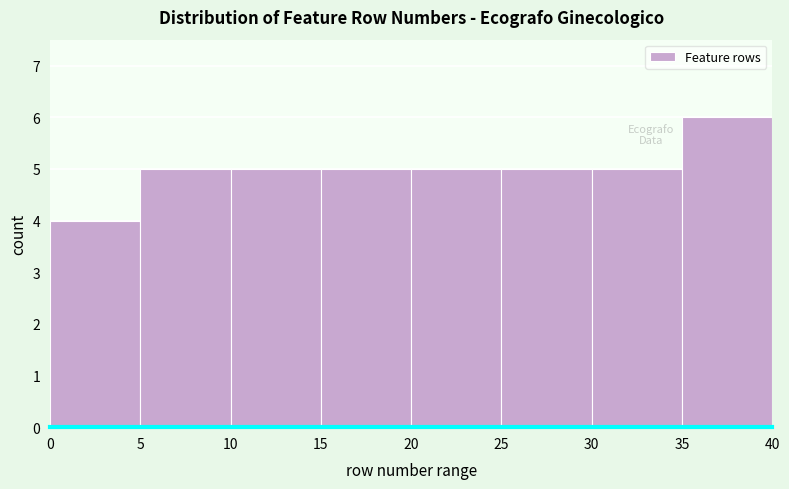

Reading left to right, list every bar in this chart as the range it spans on the x-axis followed by its height. The values are not printed on the chart, so give them approximately, as read against the axis.

0 to 5: 4
5 to 10: 5
10 to 15: 5
15 to 20: 5
20 to 25: 5
25 to 30: 5
30 to 35: 5
35 to 40: 6